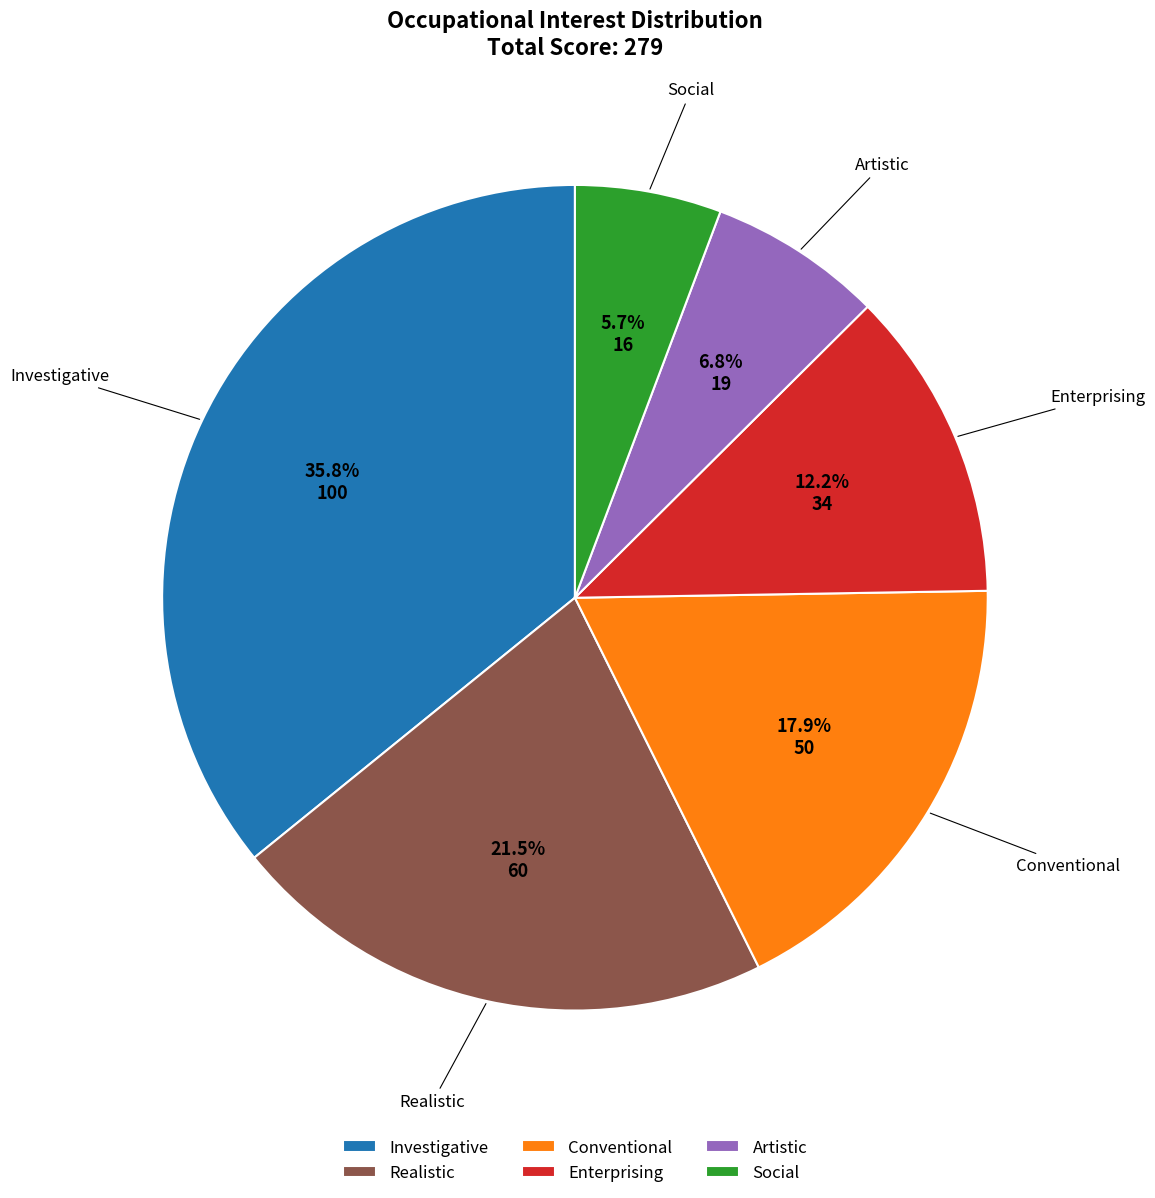

Rank the categories by value from lowest to highest.

Social, Artistic, Enterprising, Conventional, Realistic, Investigative